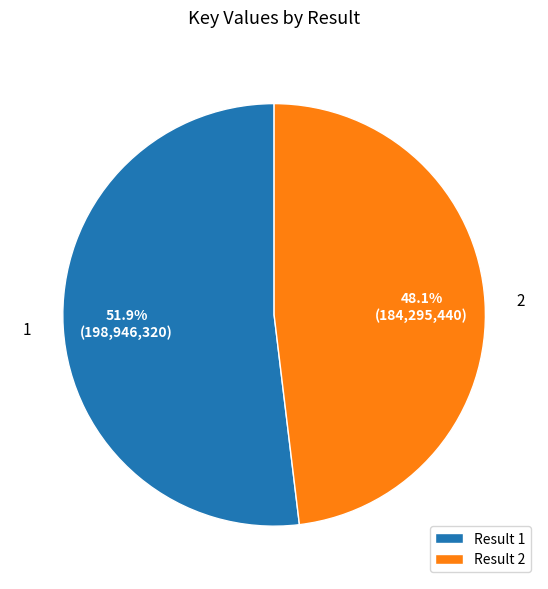

Does Result 1 account for over 50% of the chart?

Yes